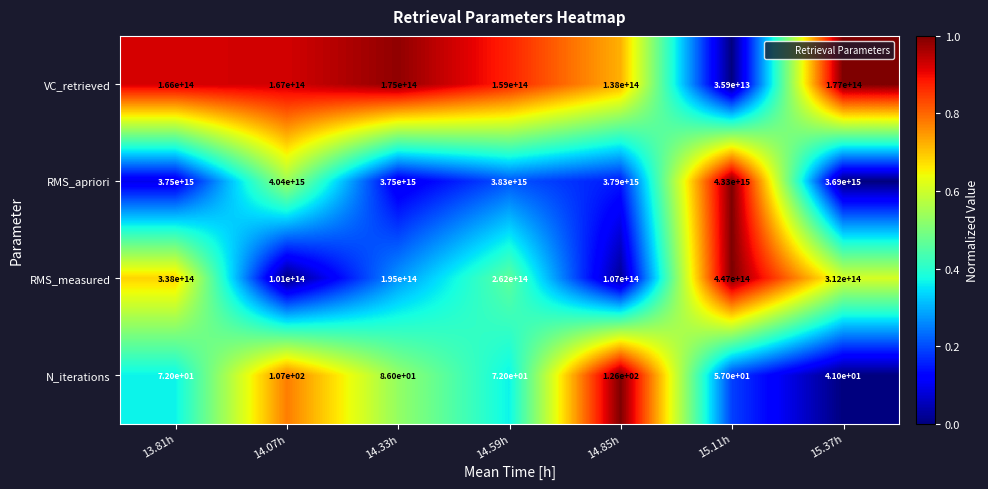

At how many categories does at least one series exceed 2094153190215868?

7